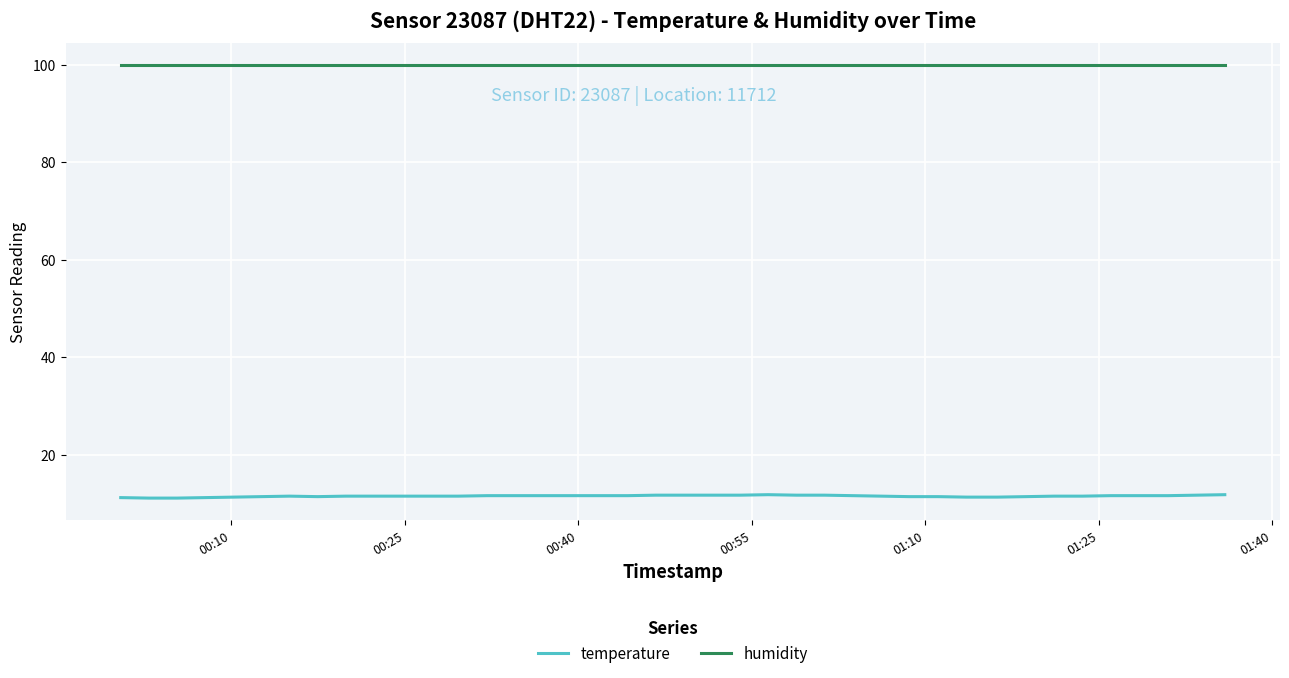

True or false: temperature and humidity cross at least once.

False